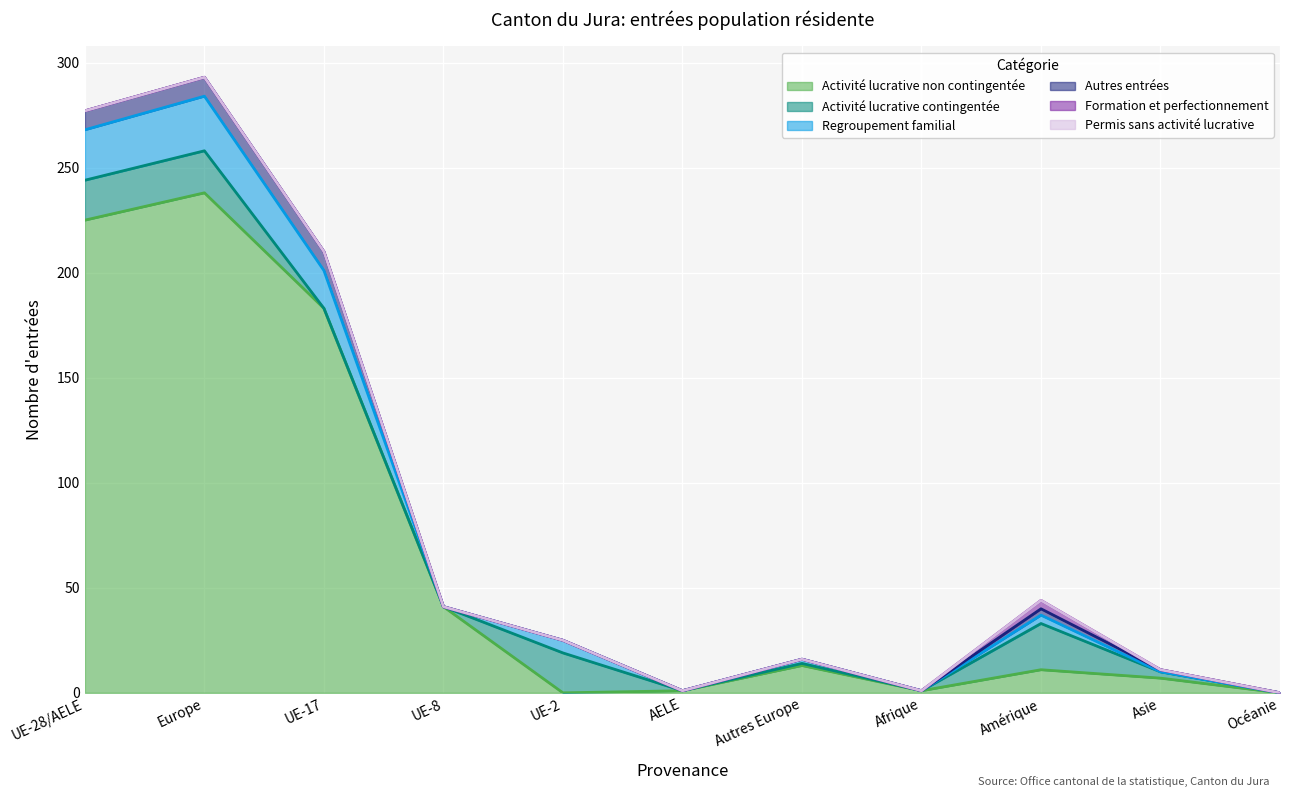

The Formation et perfectionnement series shows 0 at Autres Europe. True or false?

True